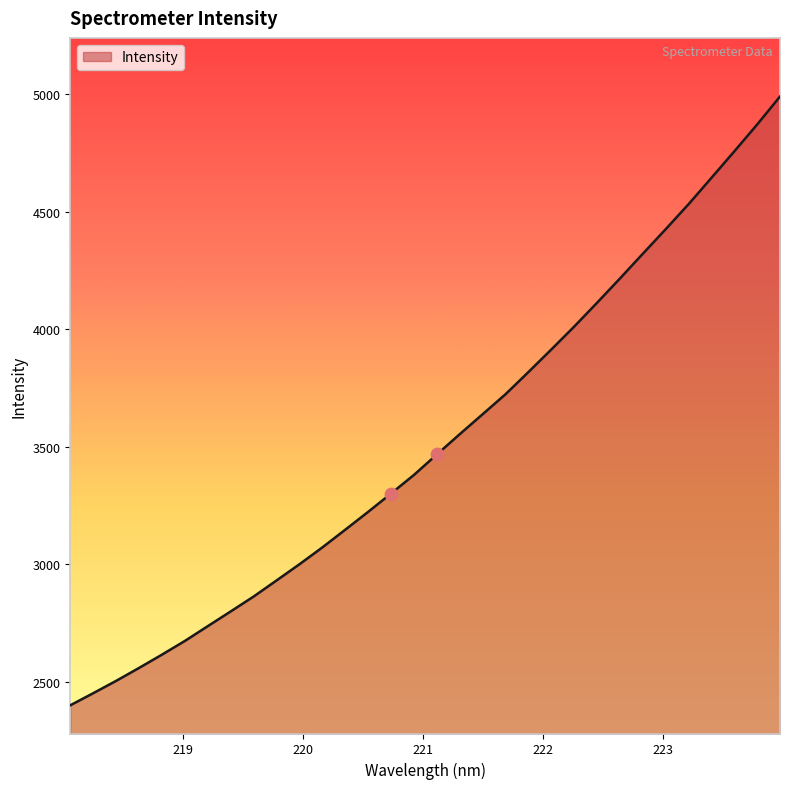

What is the greatest value displayed?

4989.1